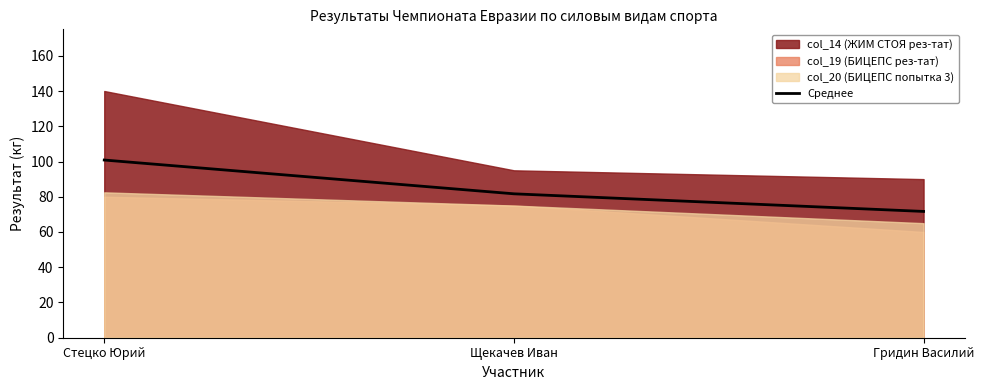

Approximately how many times larger is the value at Щекачев Иван compared to Гридин Василий?

1.1